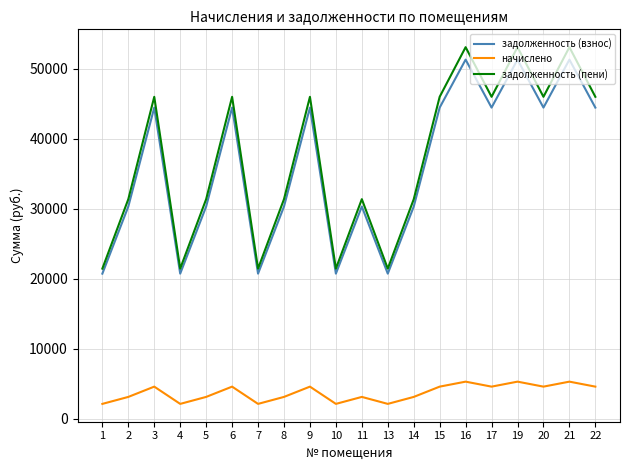

The value of задолженность (взнос) at 16 is 85861.5. True or false?

False